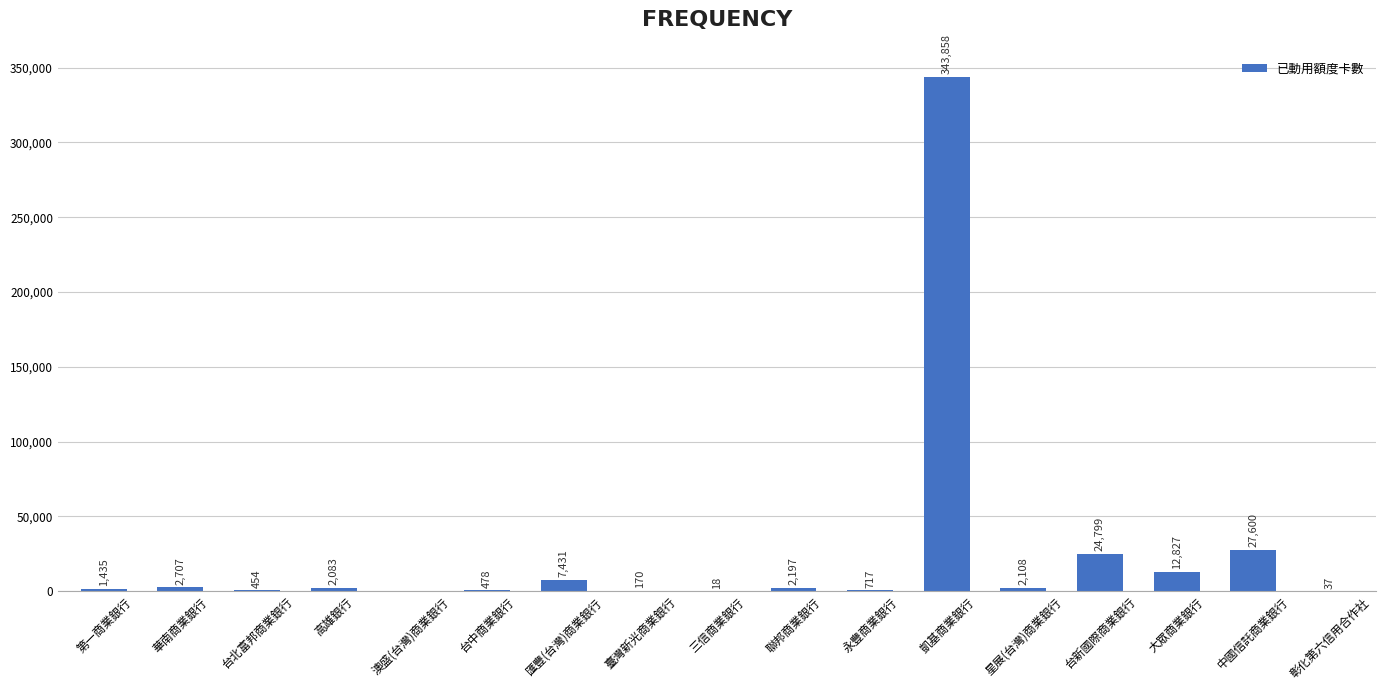

Reading left to right, list all the values displayed in this chart.

1435	2707	454	2083	0	478	7431	170	18	2197	717	343858	2108	24799	12827	27600	37